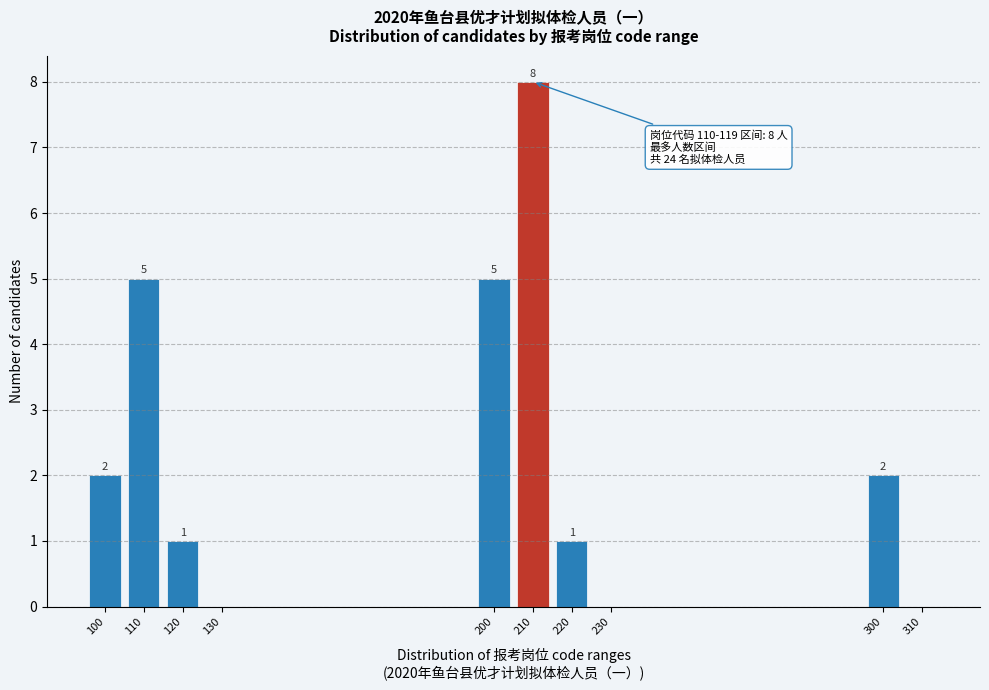

Reading left to right, list all the values displayed in this chart.

100=2	110=5	120=1	130=0	200=5	210=8	220=1	230=0	300=2	310=0